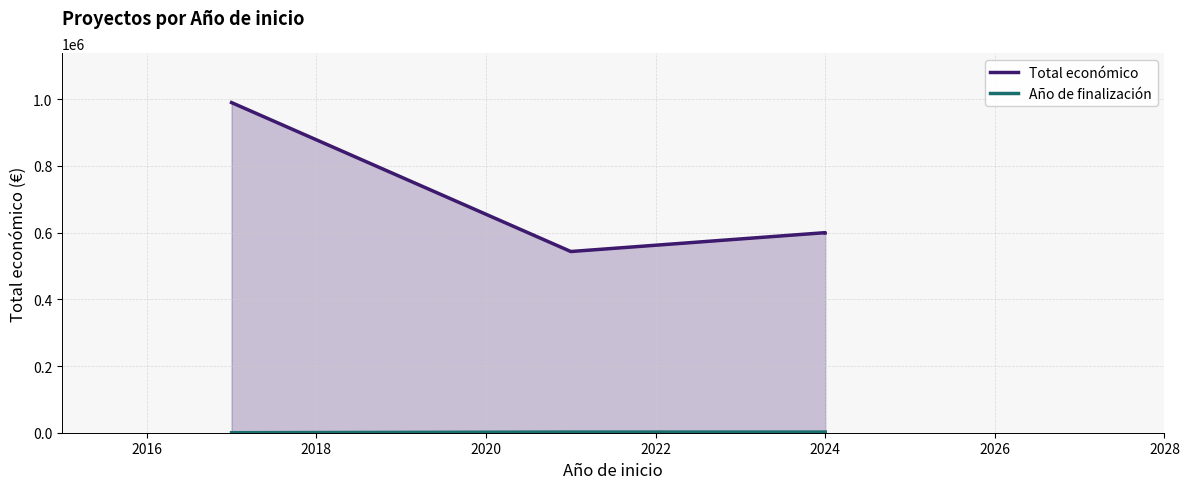

What is the difference between the second highest and second lowest values in the Año de finalización series?

4